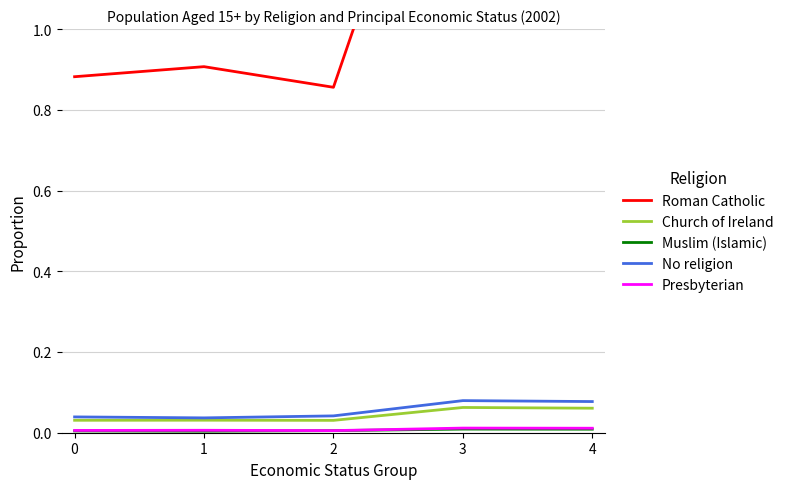

Does the chart have visible grid lines?

Yes